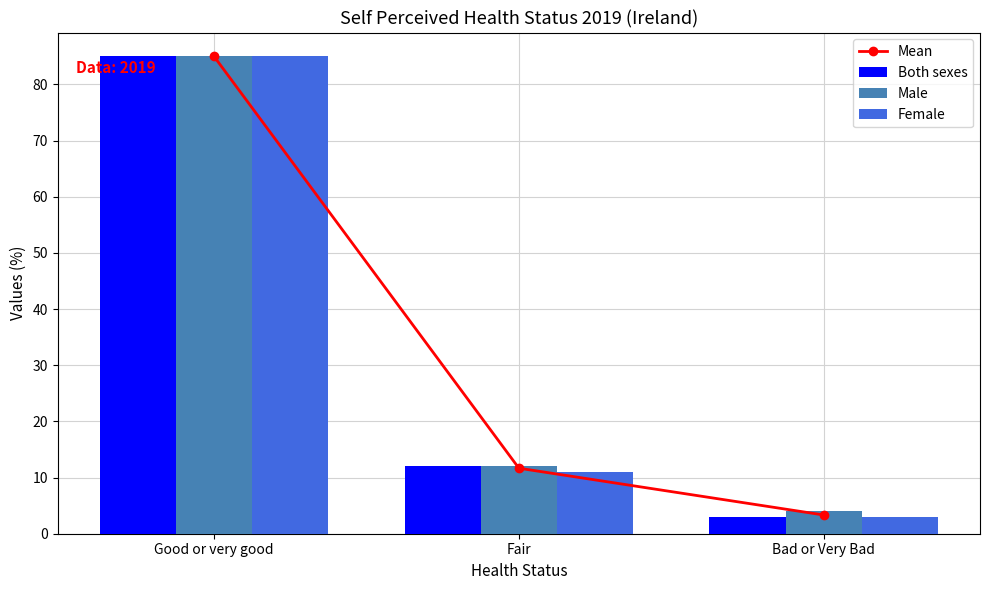

Where is Male nearest to the value 44?

Fair